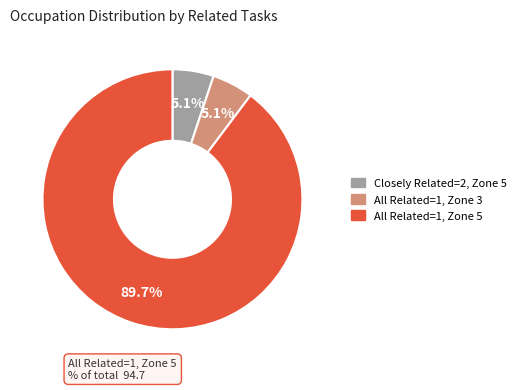

Does any single category account for the majority?

Yes